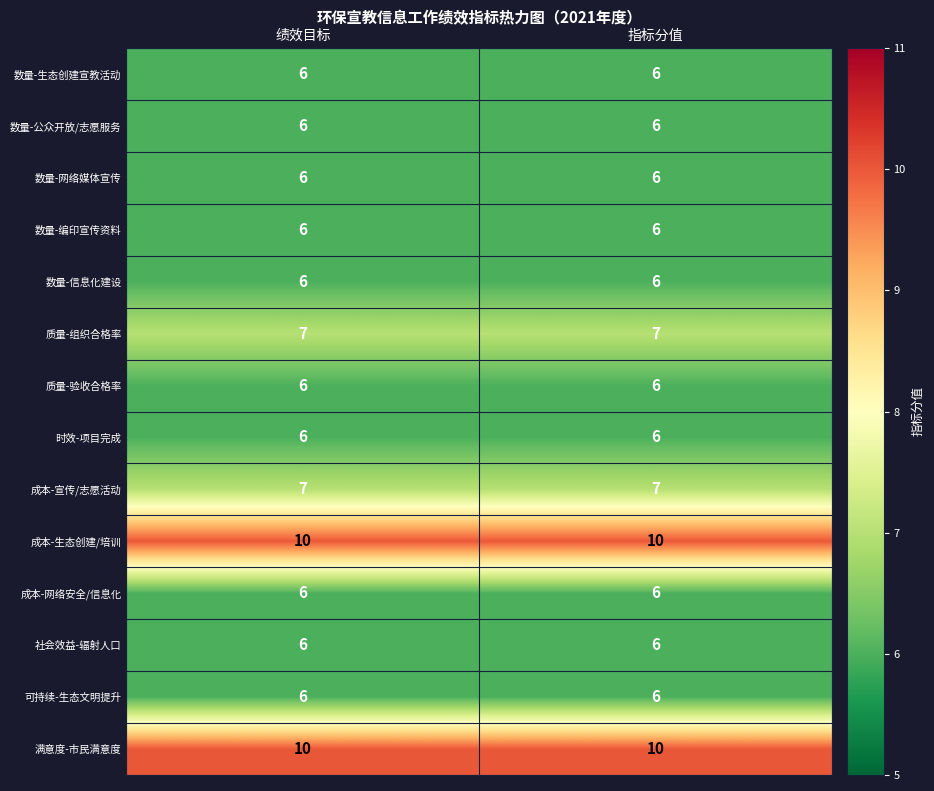

The 质量-组织合格率 series shows 3 at 绩效目标. True or false?

False